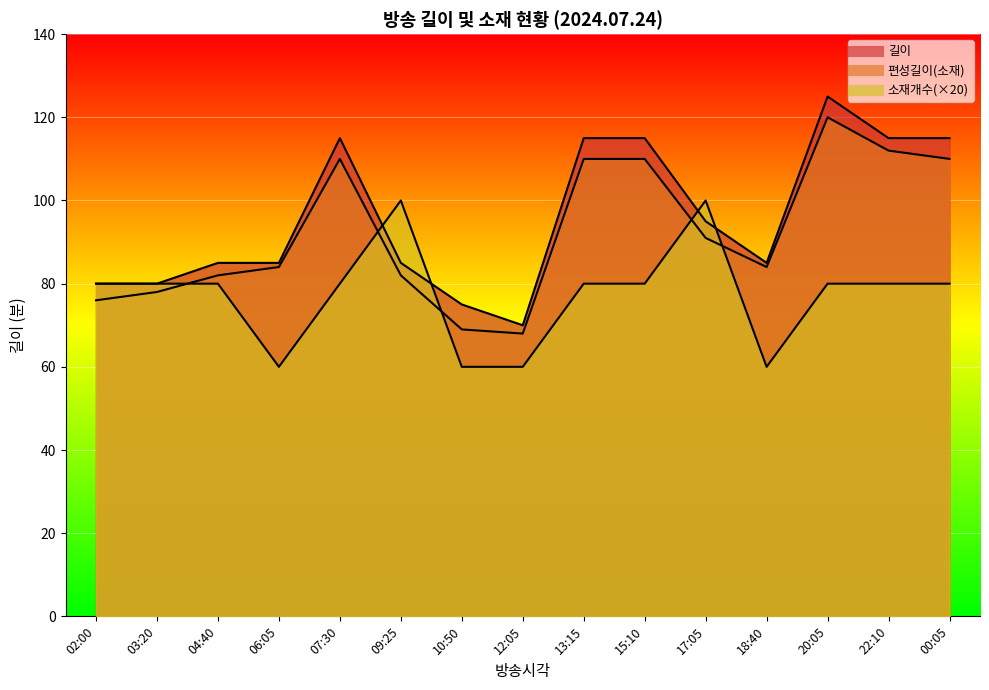

Which series has the widest spread of values?

길이